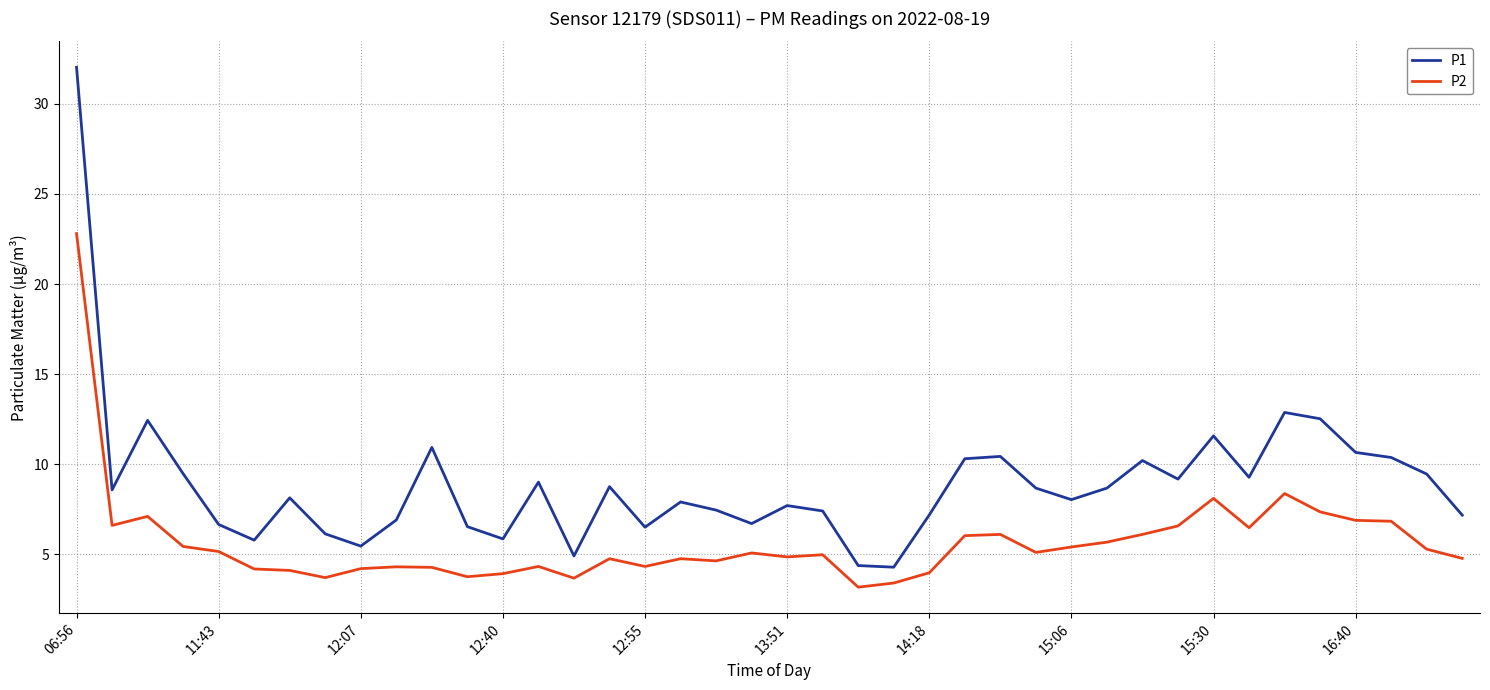

List the series in order of their overall mean, highest first.

P1, P2